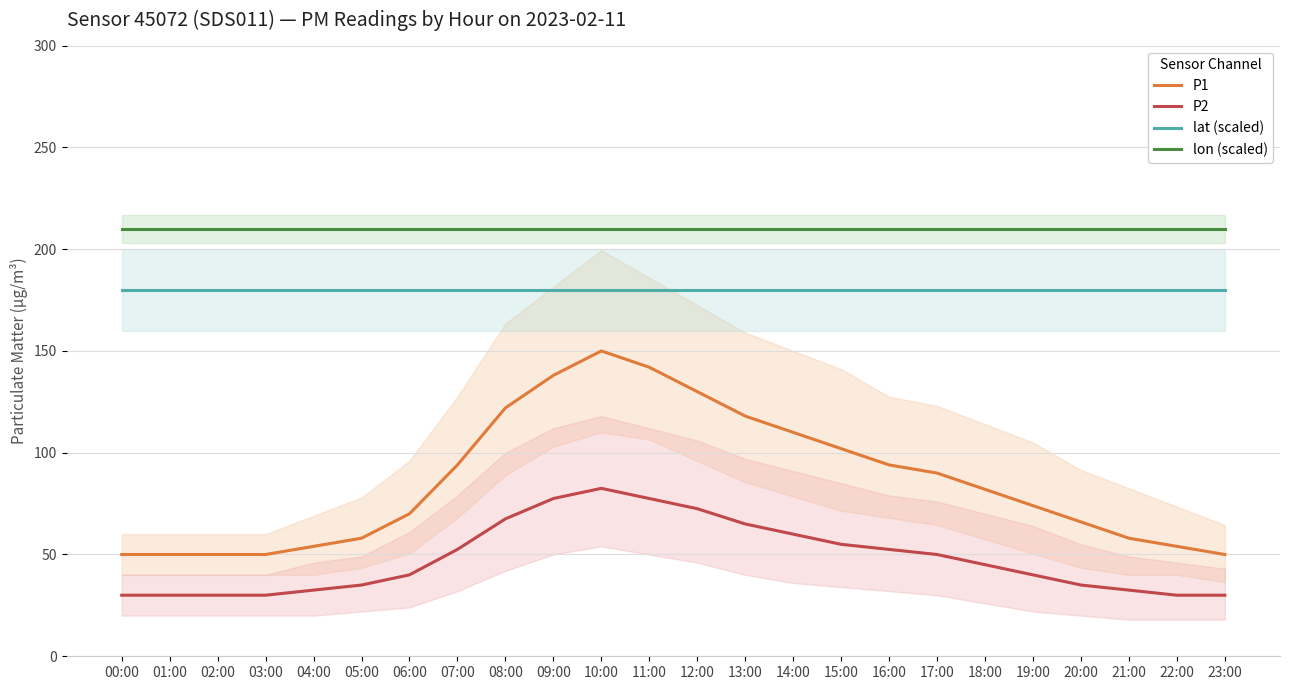

What is the difference between the second highest and second lowest values in the P1 series?

92.0